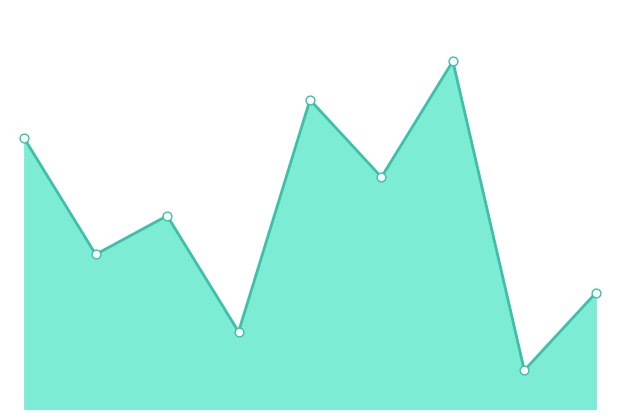

How many lines are shown in the chart?

1